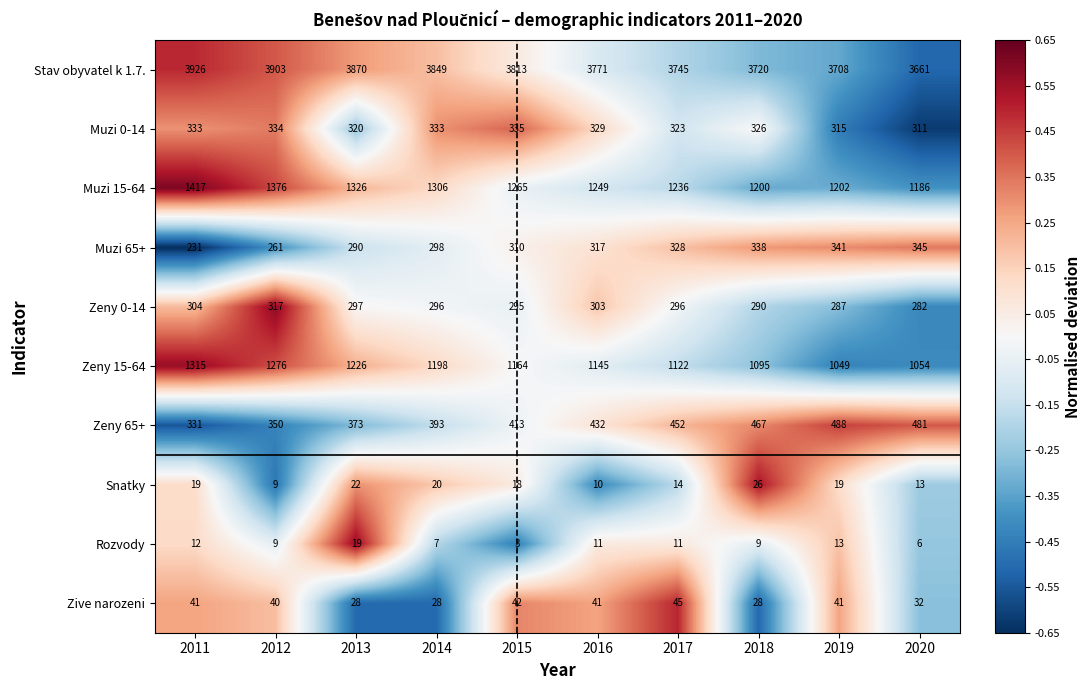

How many data points does each series have?

10